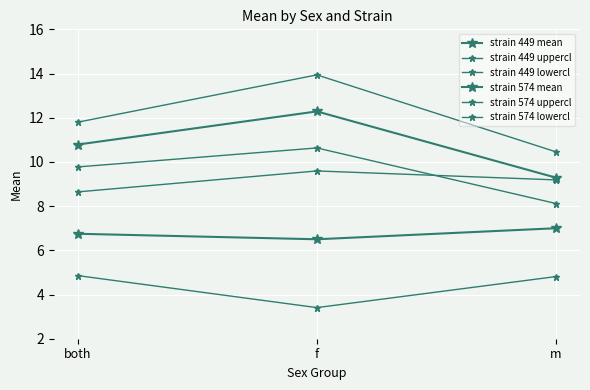

True or false: strain 449 lowercl has a value of 9.8 at both.

True